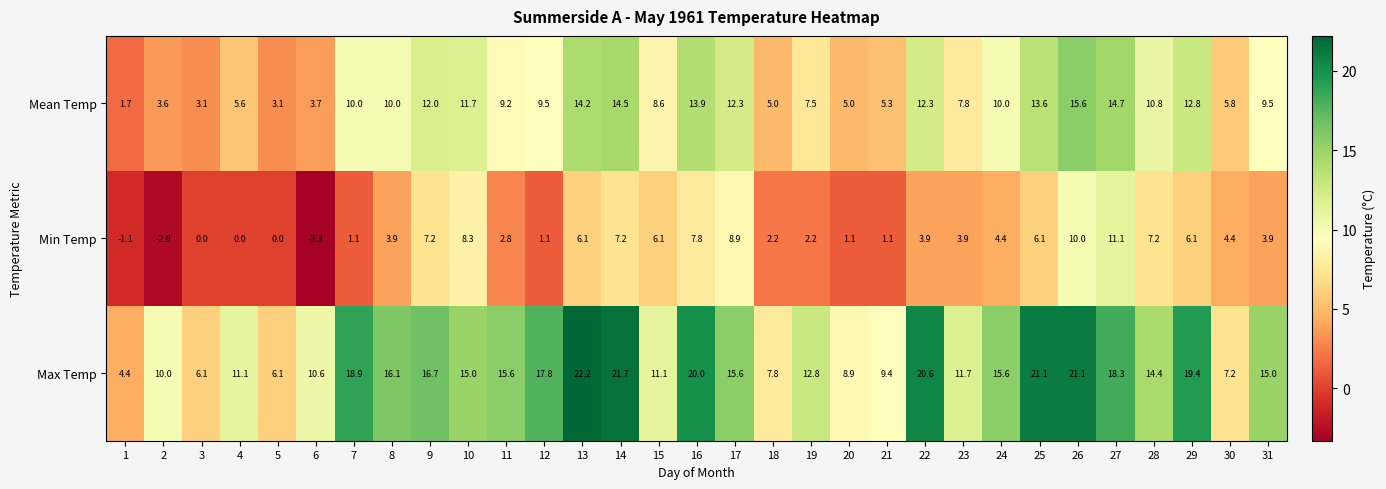

What is the minimum value shown in the chart?

-3.3